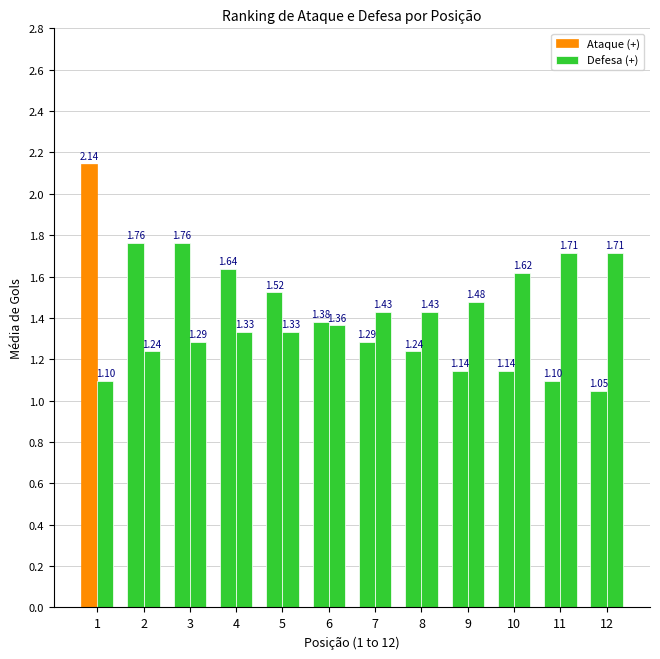

At which label is Ataque (+) closest to 1?

12